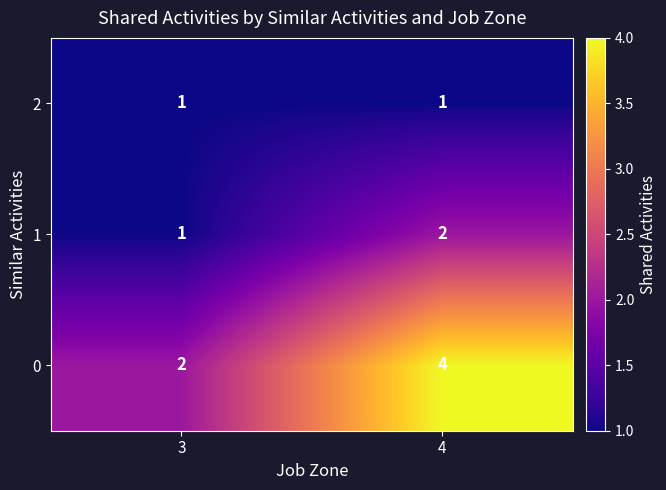

Rank the series by their maximum value, from lowest to highest.

2, 1, 0